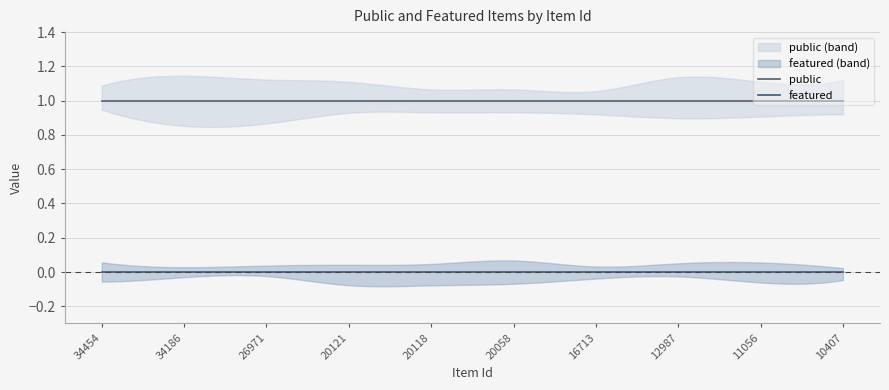

What is the greatest value displayed?

1